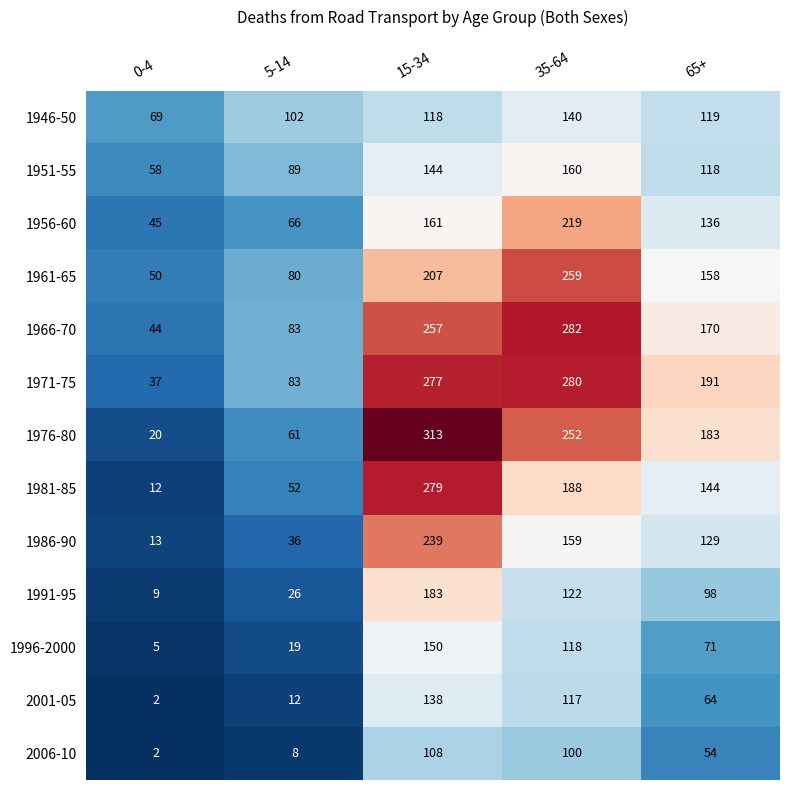

Where is 1986-90 nearest to the value 126?

65+